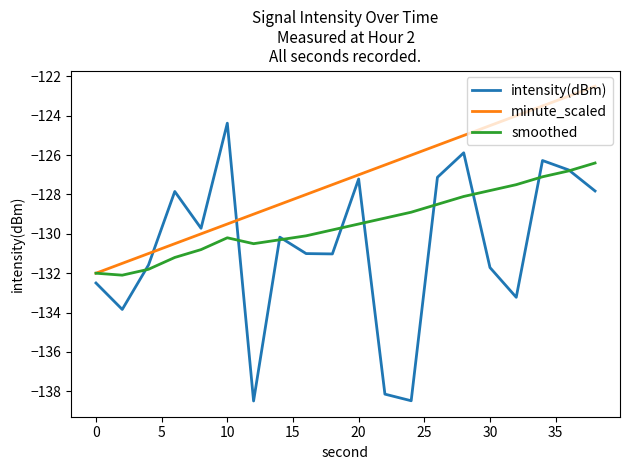

Is this an area chart (filled region under the line)?

No